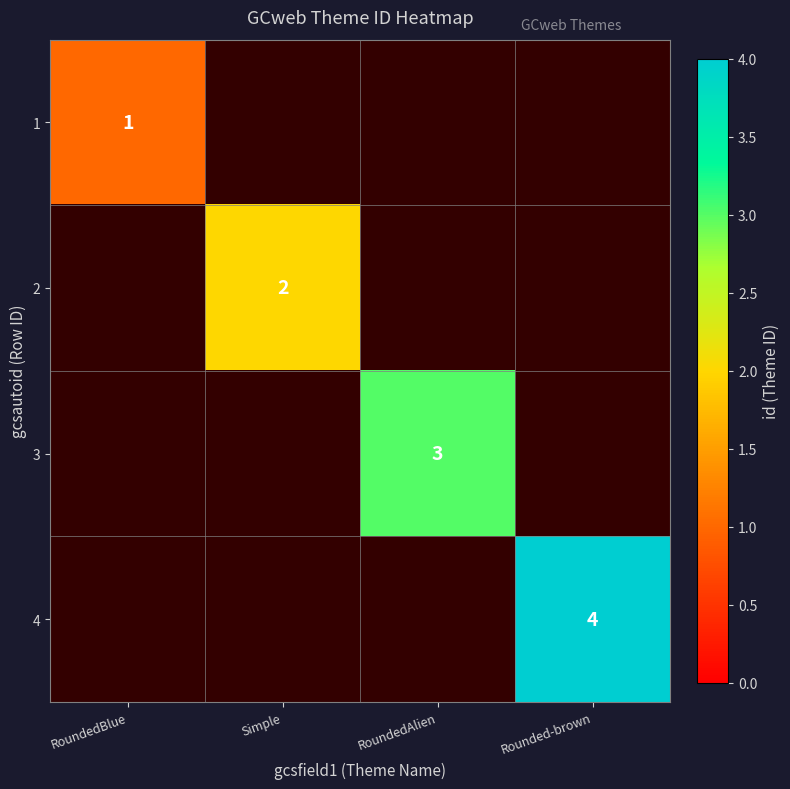

Which has a higher value, RoundedBlue or RoundedAlien?

RoundedAlien